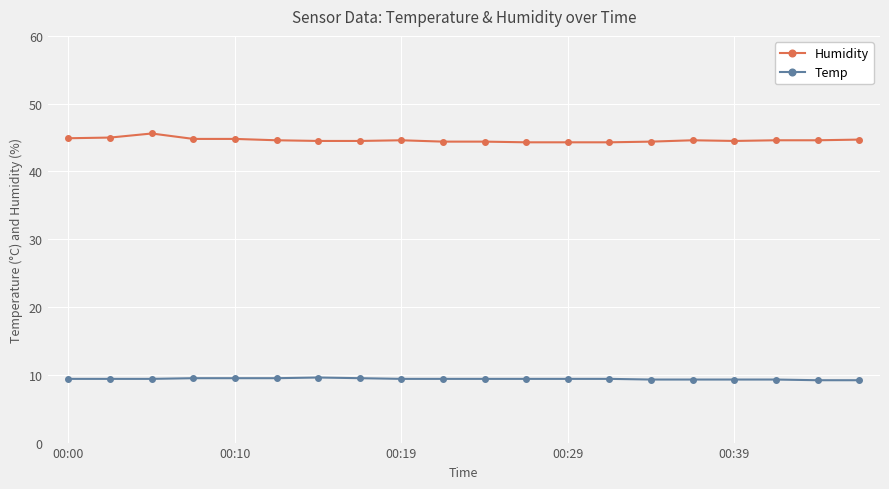

What is the average value of the Humidity series?

44.6